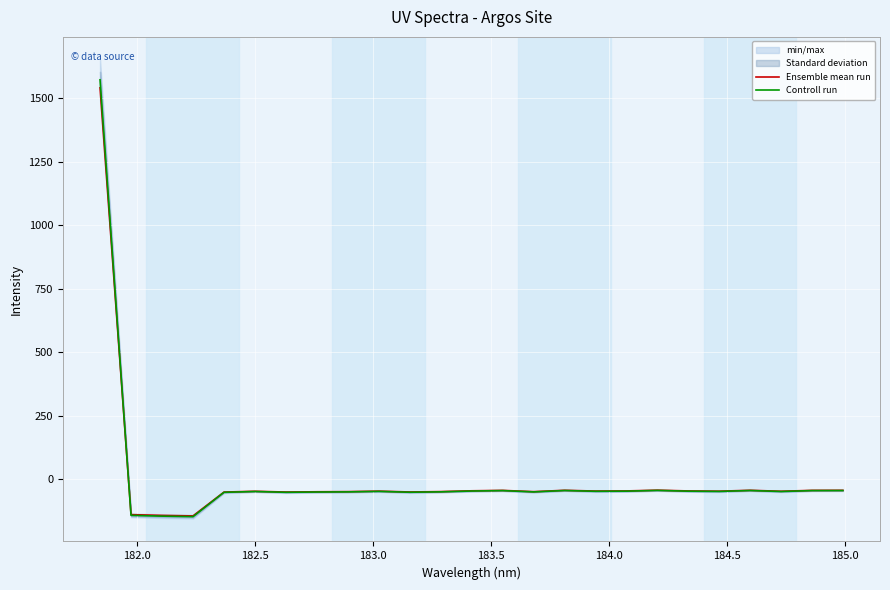

The Ensemble mean run series shows -77.3 at 183.5. True or false?

False